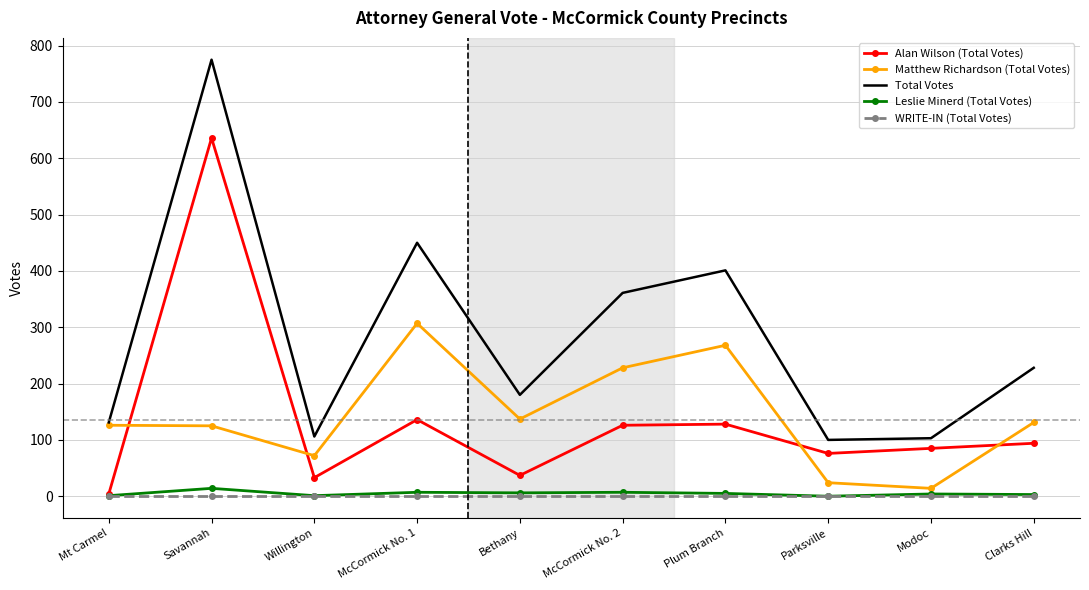

True or false: Matthew Richardson (Total Votes) has a value of 59 at Plum Branch.

False